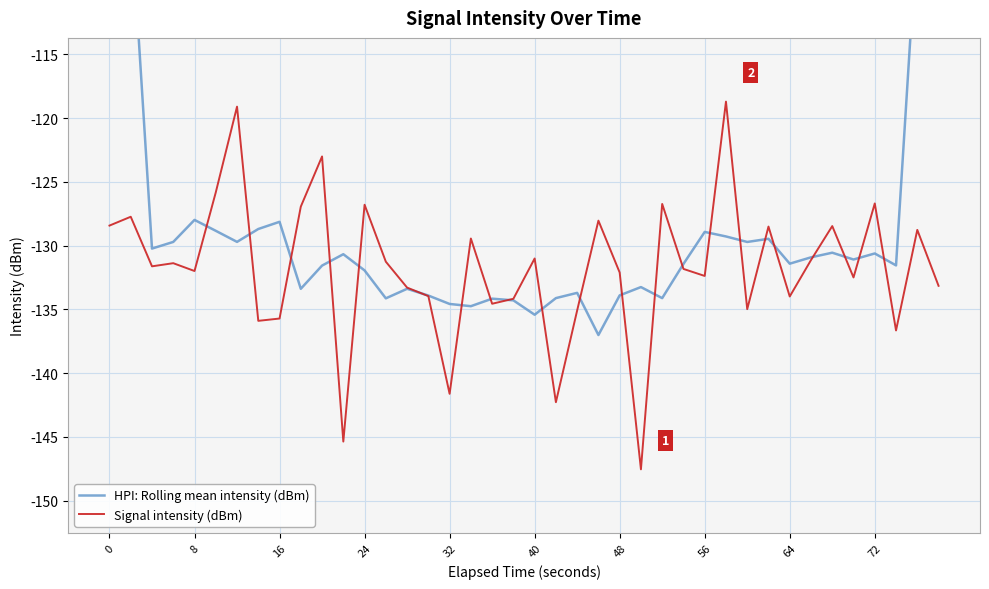

What is the highest value of the Signal intensity (dBm) series?

-118.7